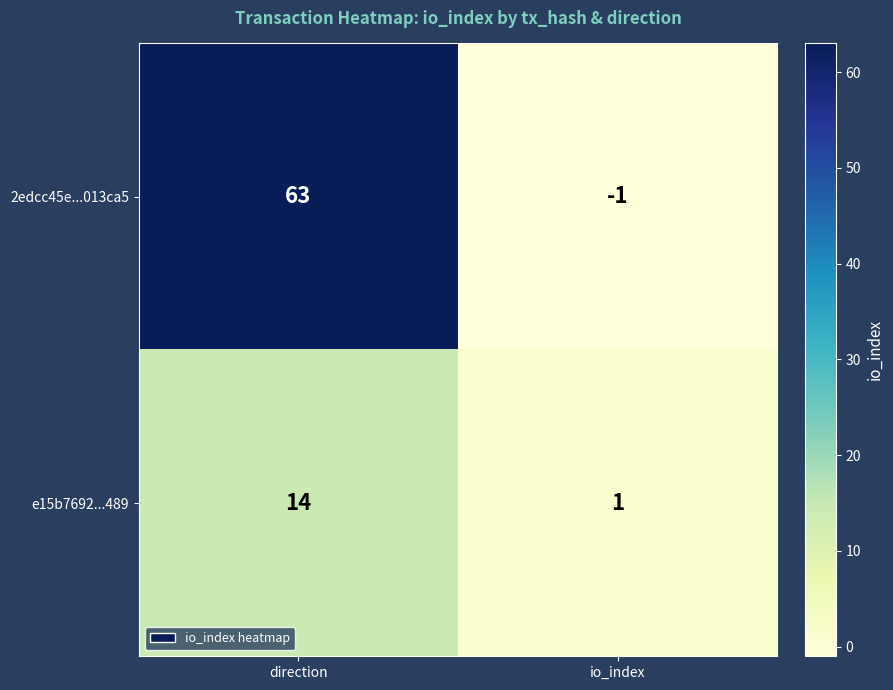

Reading right to left, transcribe all the data shown in this chart.

2edcc45e...013ca5: -1	63
e15b7692...489: 1	14